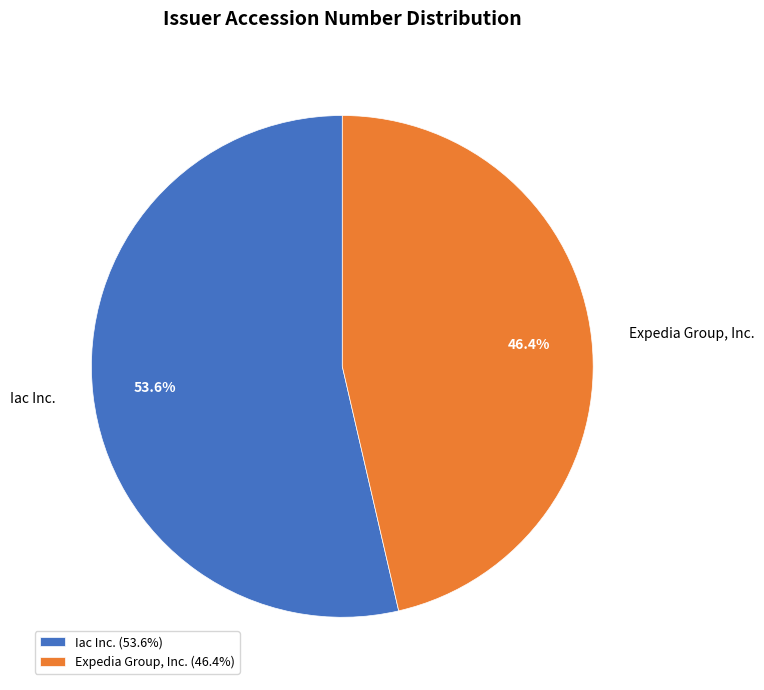

To the nearest percent, what is the difference between the Expedia Group, Inc. and Iac Inc. slice percentages?

7%